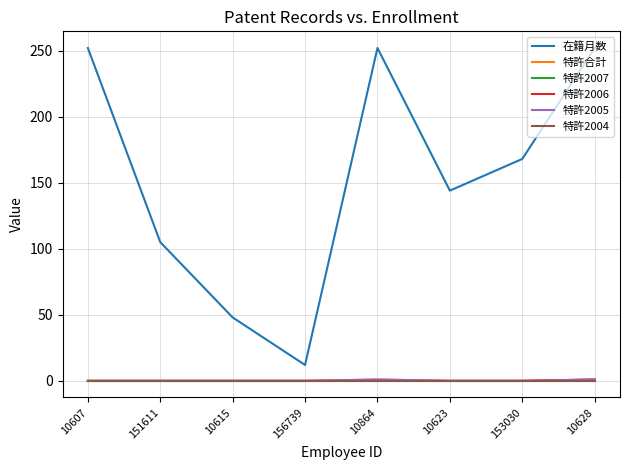

How many interior local peaks does the 特許2005 series have?

1